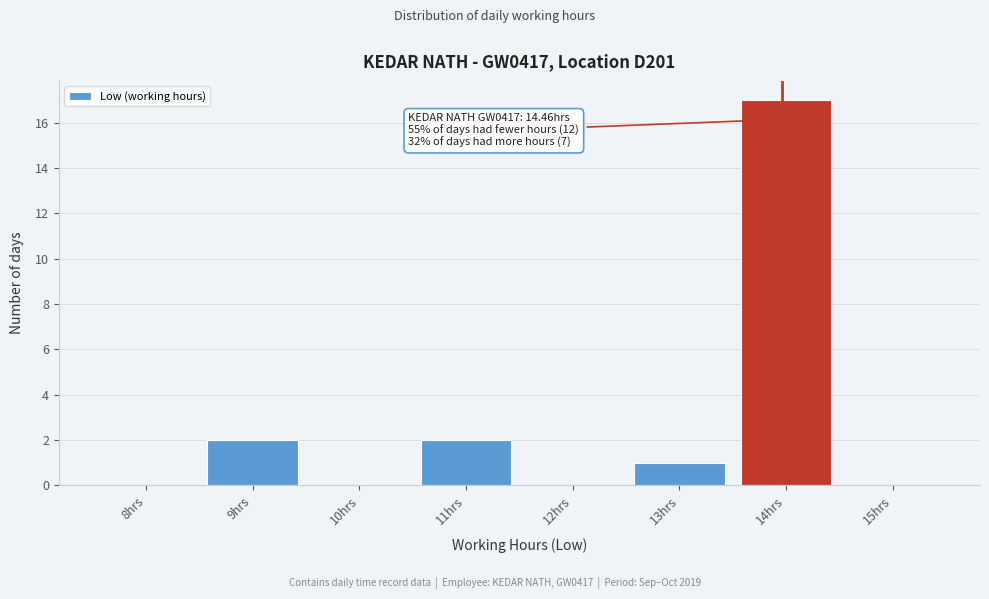

Reading left to right, list all the values displayed in this chart.

8hrs=0	9hrs=2	10hrs=0	11hrs=2	12hrs=0	13hrs=1	14hrs=17	15hrs=0